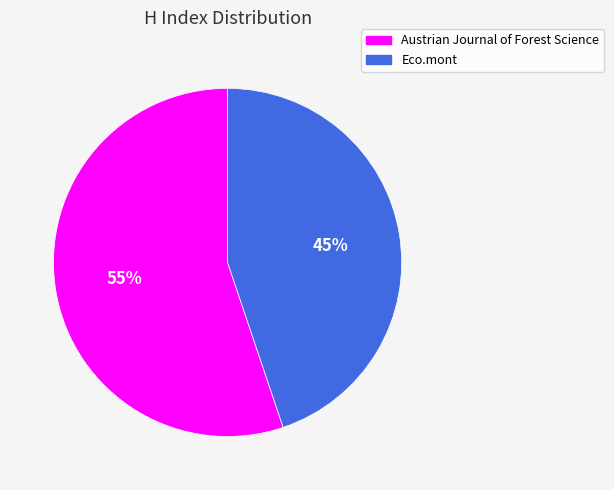

Which category has the biggest portion of the pie?

Austrian Journal of Forest Science